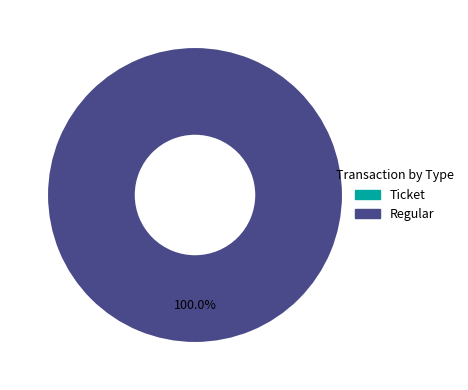

True or false: Ticket accounts for 0% of the total.

True